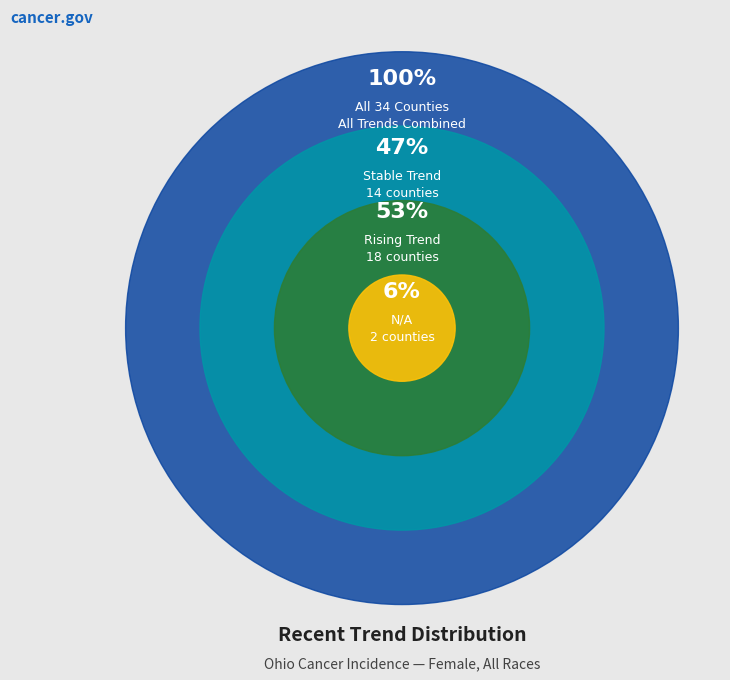

To the nearest percent, what is the difference between the largest and smallest slice percentages?

47%